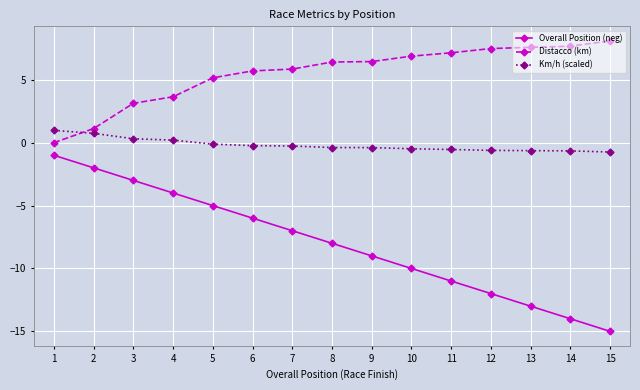

Which series has the largest total across all categories?

Distacco (km)